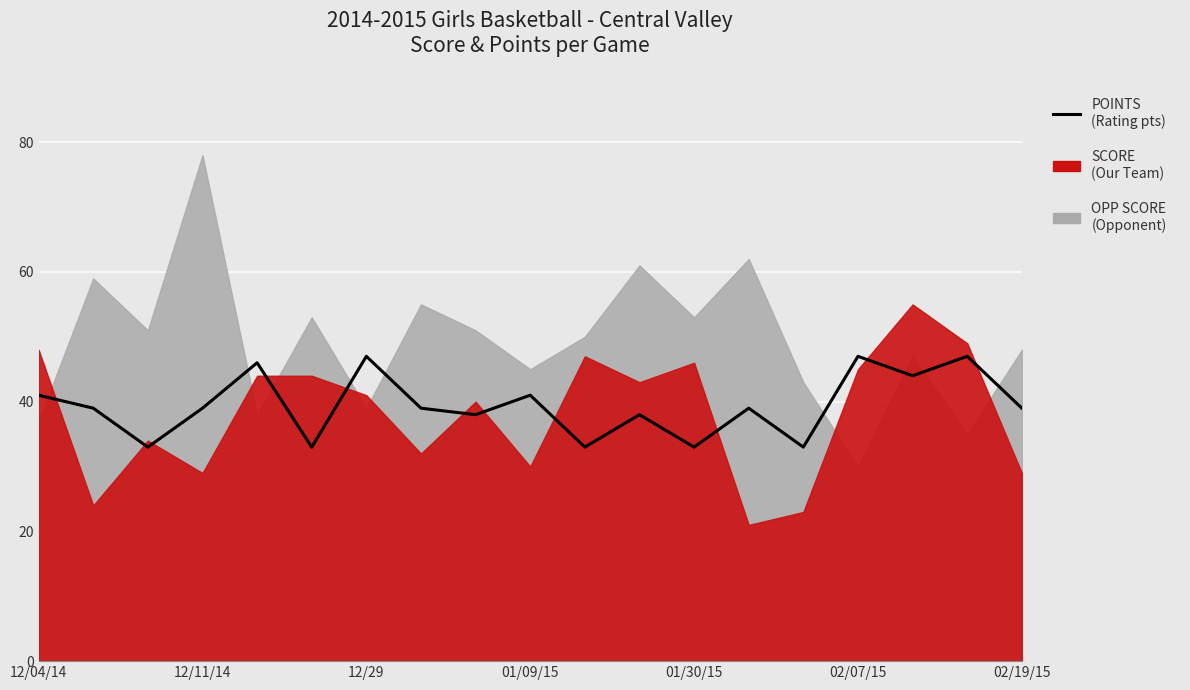

How many data points are less than 39?

7